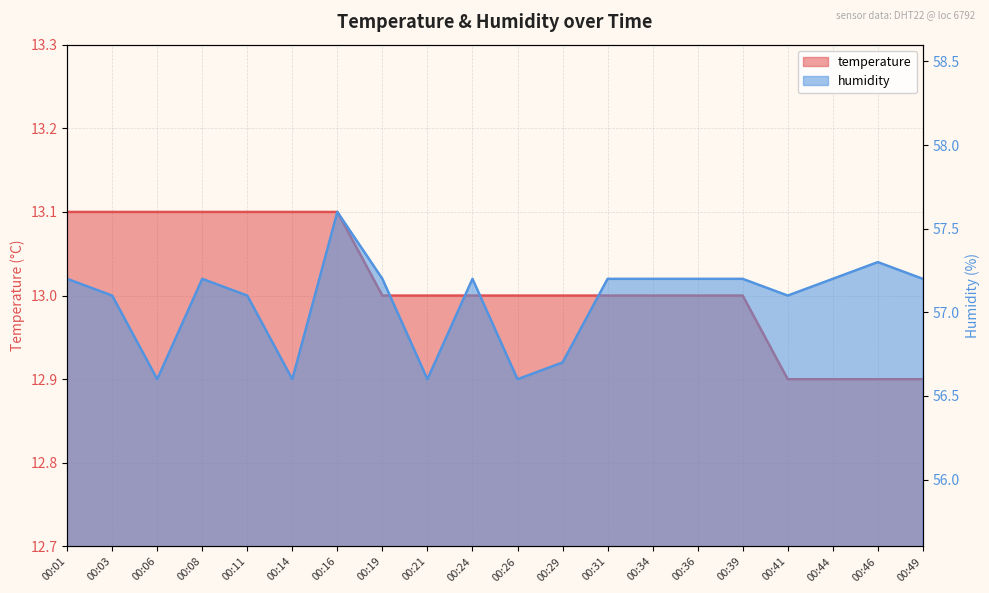

Which has a higher value, 00:24 or 00:34?

00:24